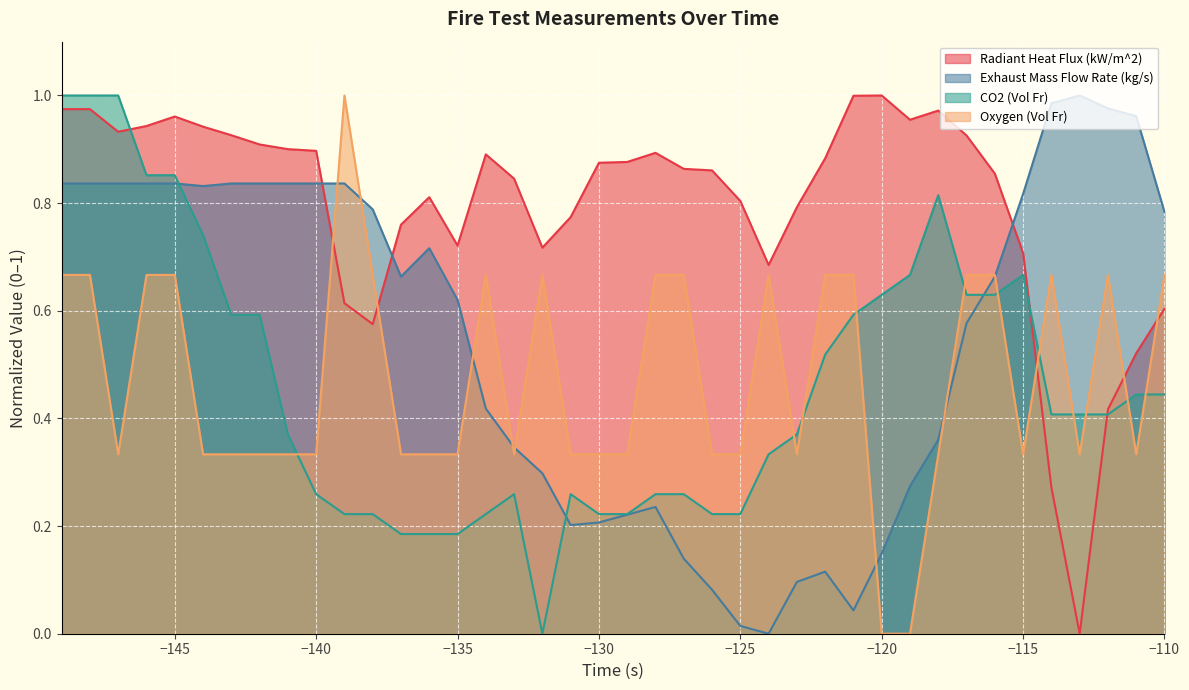

How many intersections are there between Radiant Heat Flux (kW/m^2) and Exhaust Mass Flow Rate (kg/s)?

3